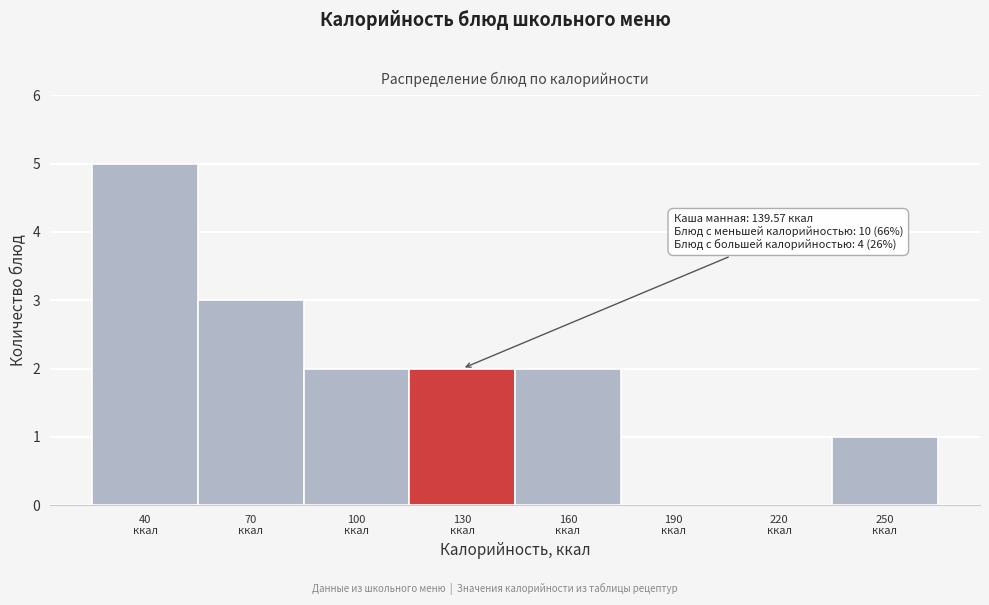

What is the maximum value shown in the chart?

5